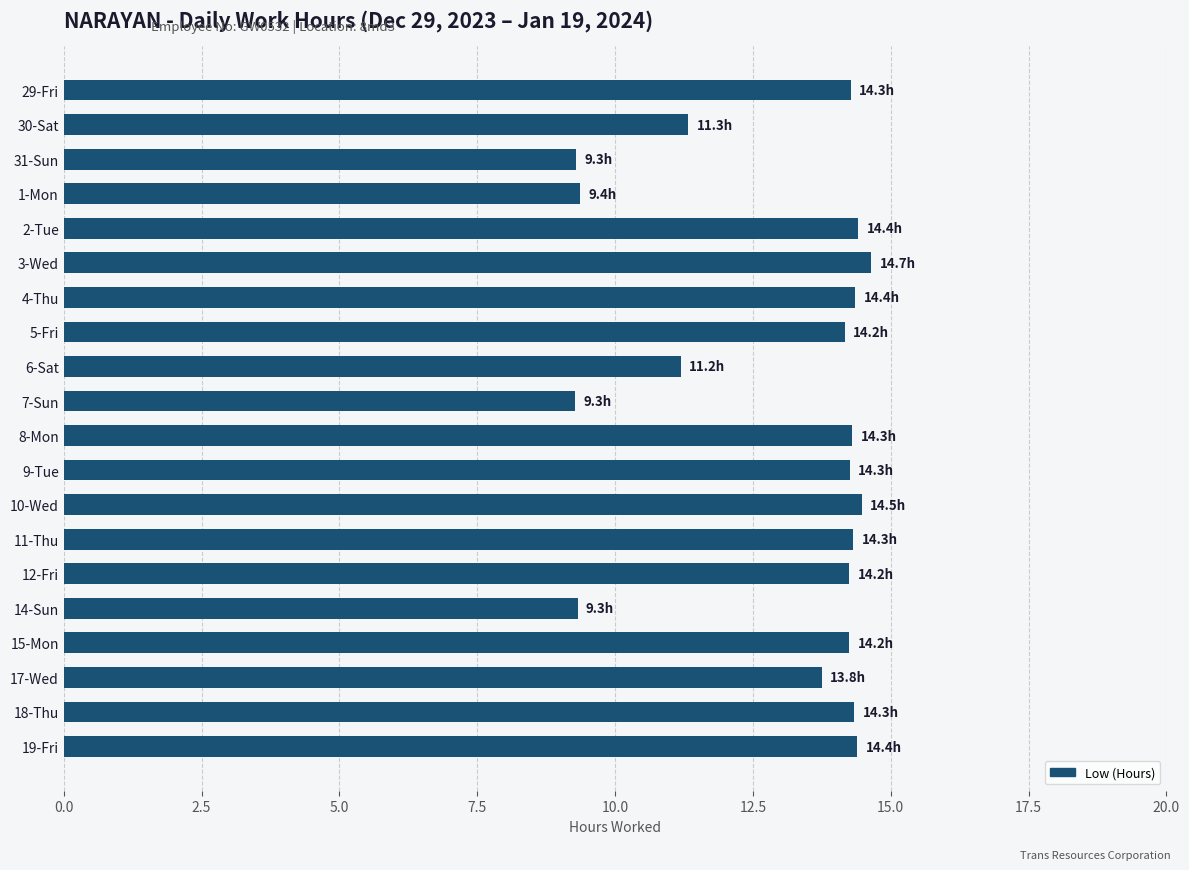

Approximately how many times larger is the value at 12-Fri compared to 15-Mon?

1.0